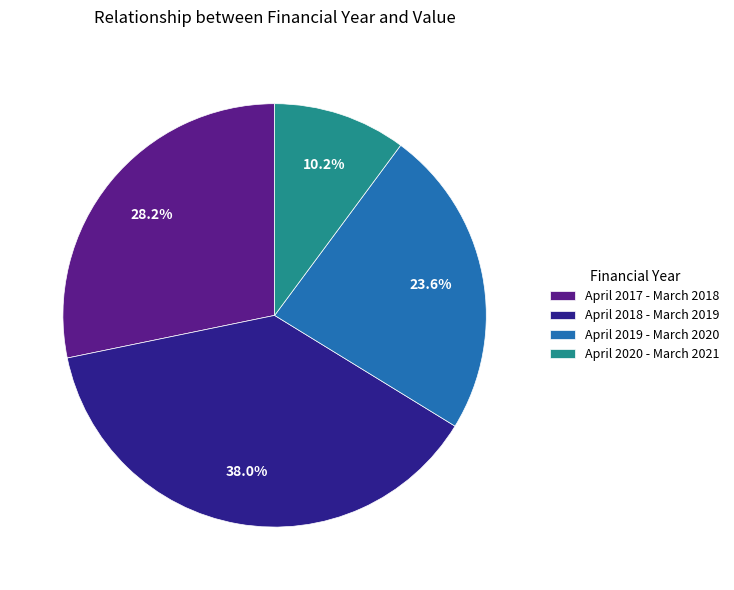

What is the total percentage of April 2017 - March 2018 and April 2018 - March 2019?

66.2%